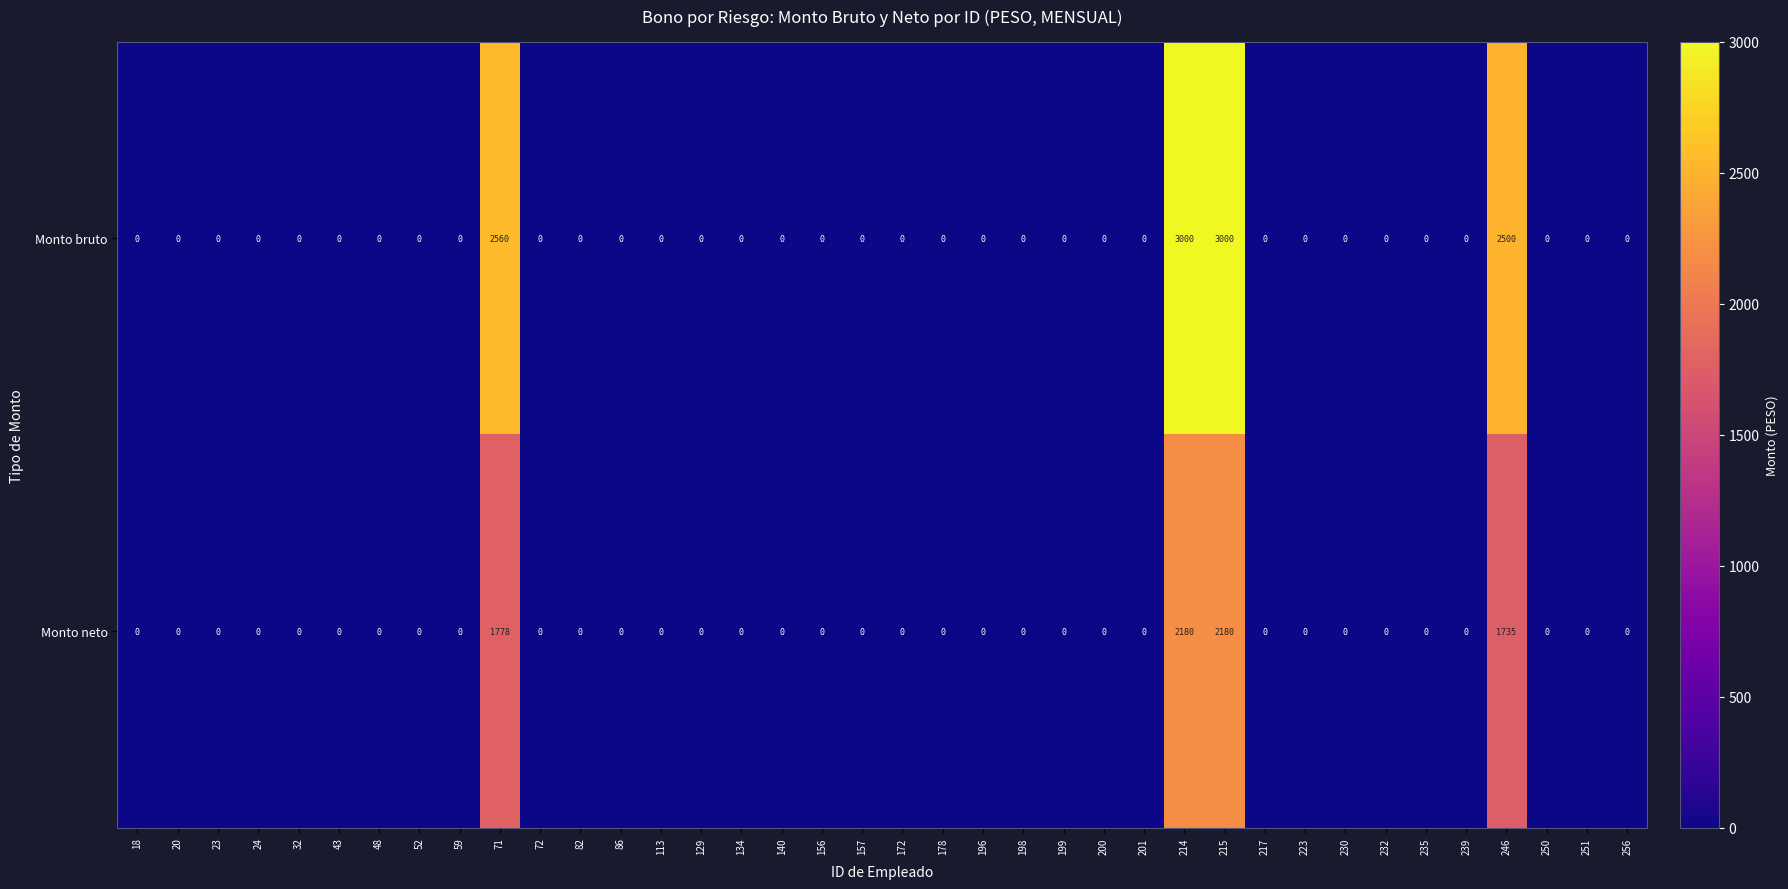

Is it true that Monto bruto equals -1272 at 18?

False